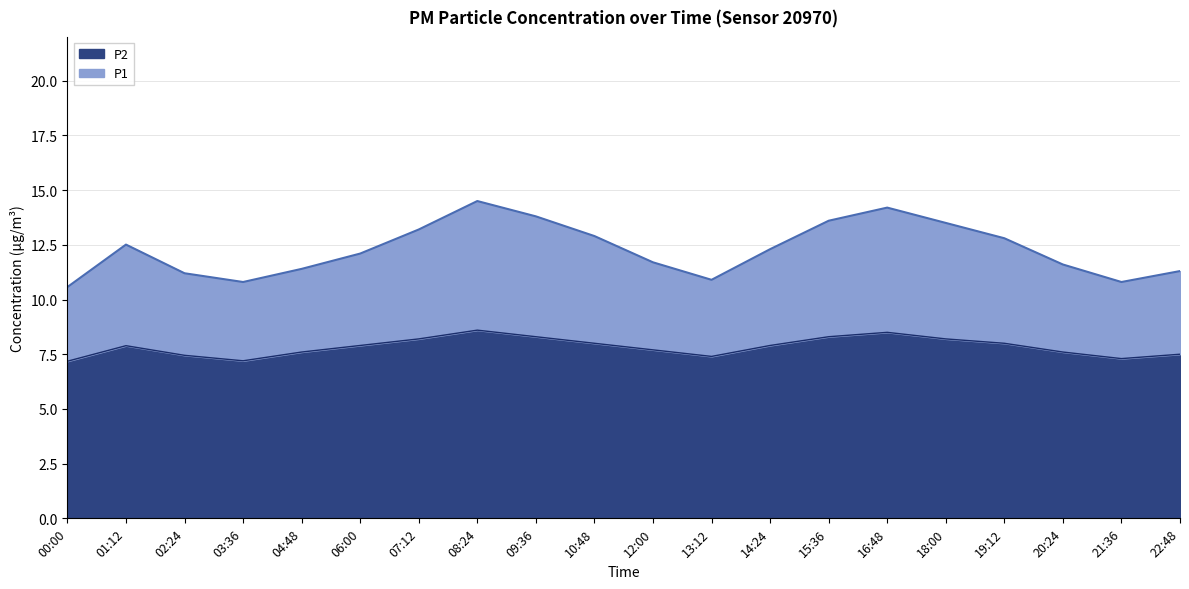

True or false: P1 has more than 0 points higher than both neighbors.

True